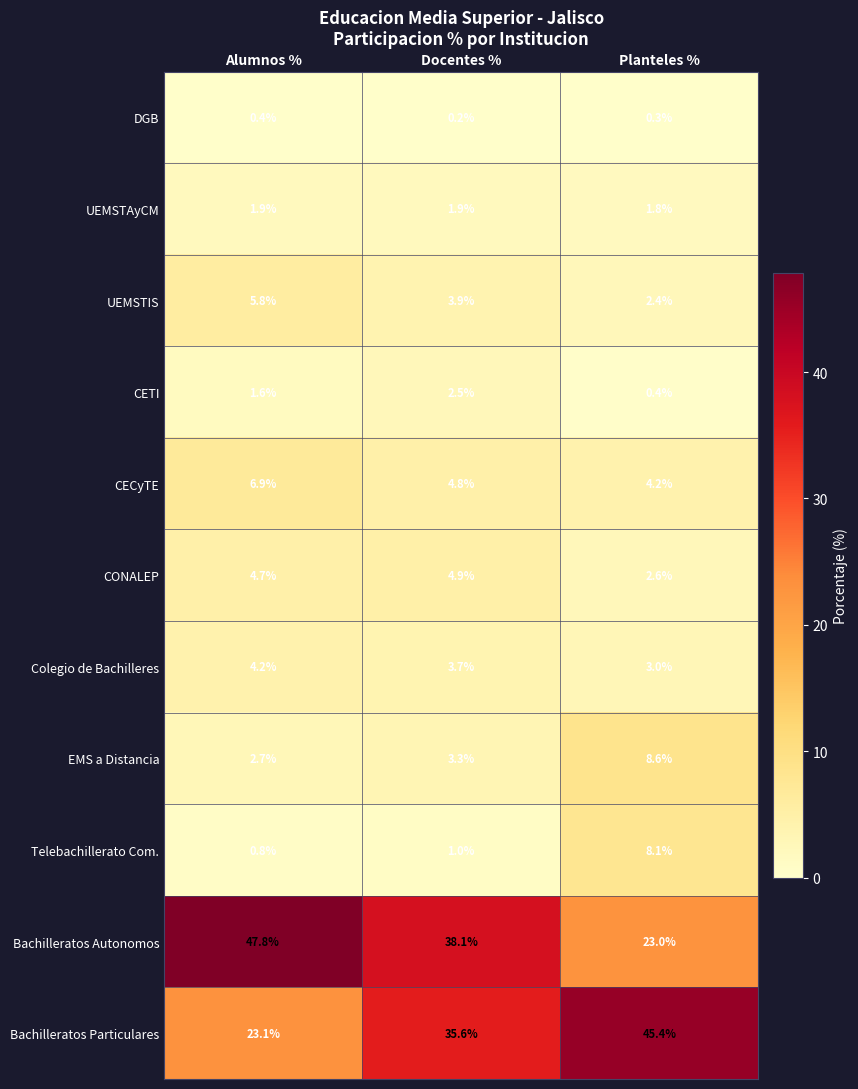

What is the difference between the Bachilleratos Particulares values at Docentes % and Planteles %?

9.8